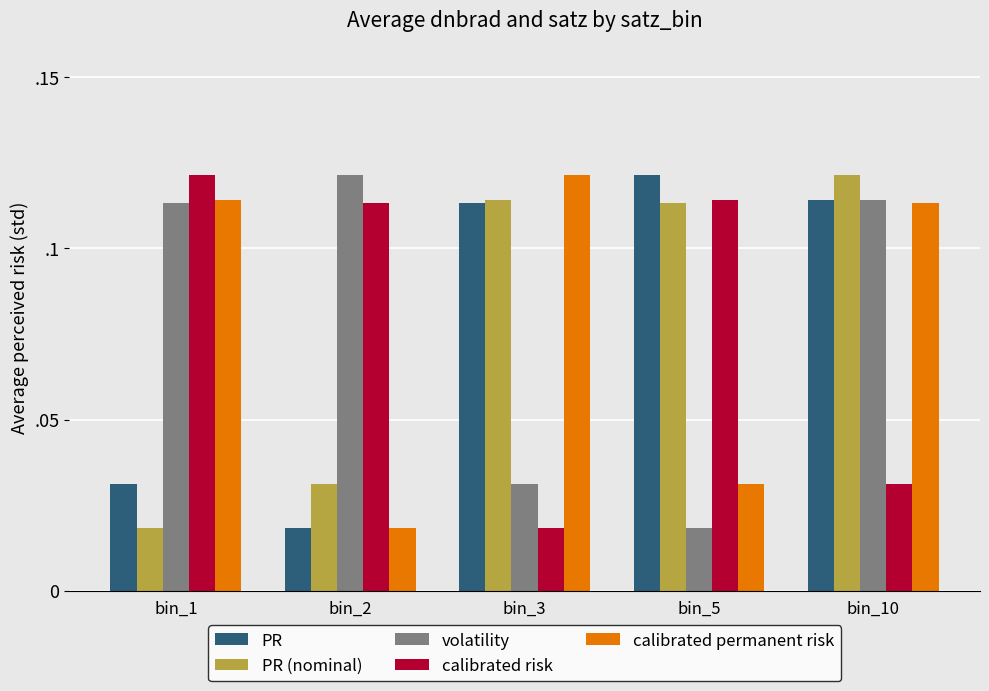

Are the bars grouped side by side (vs. stacked)?

Yes